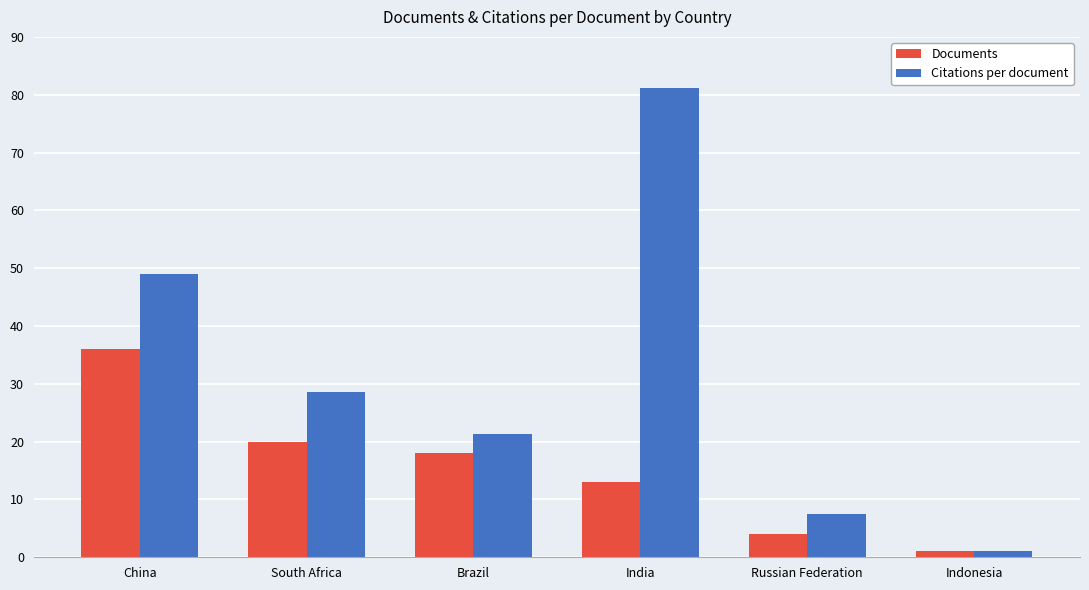

At which category is the sum across all series the highest?

India